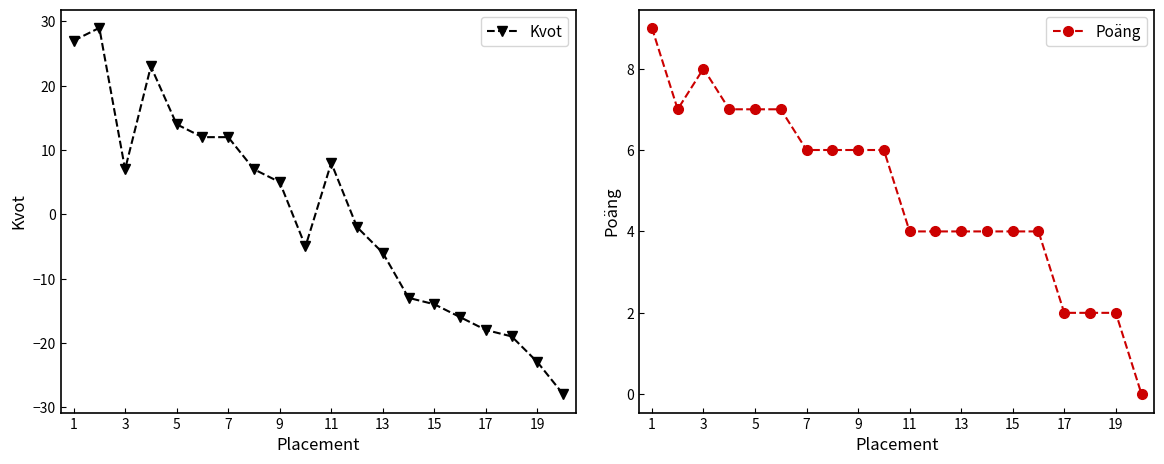

In Poäng, how many points are lower than both neighbors (excluding endpoints)?

1